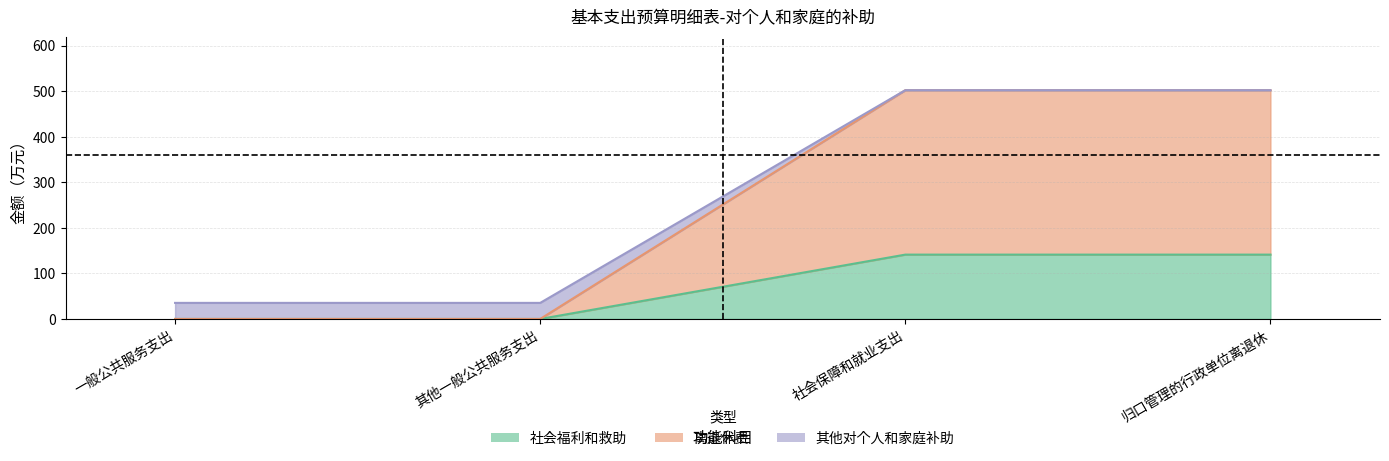

True or false: 其他对个人和家庭补助 and 离退休费 intersect in this chart.

False